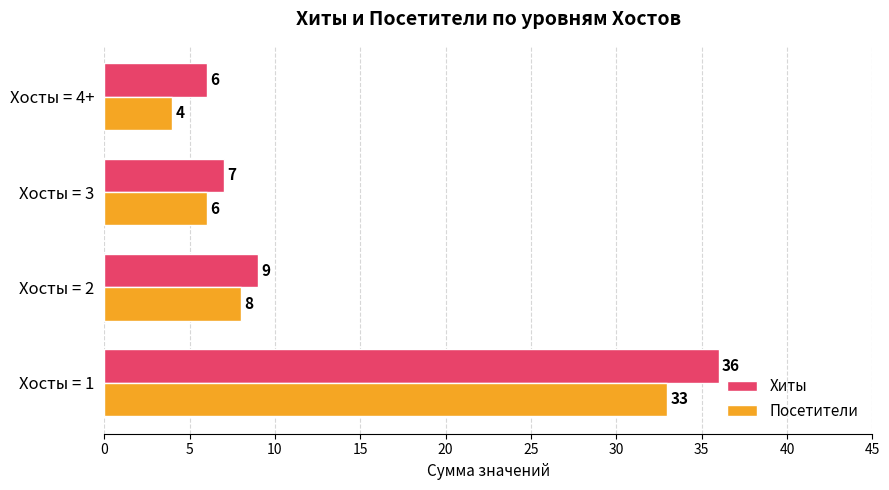

What is the minimum value for Посетители?

4